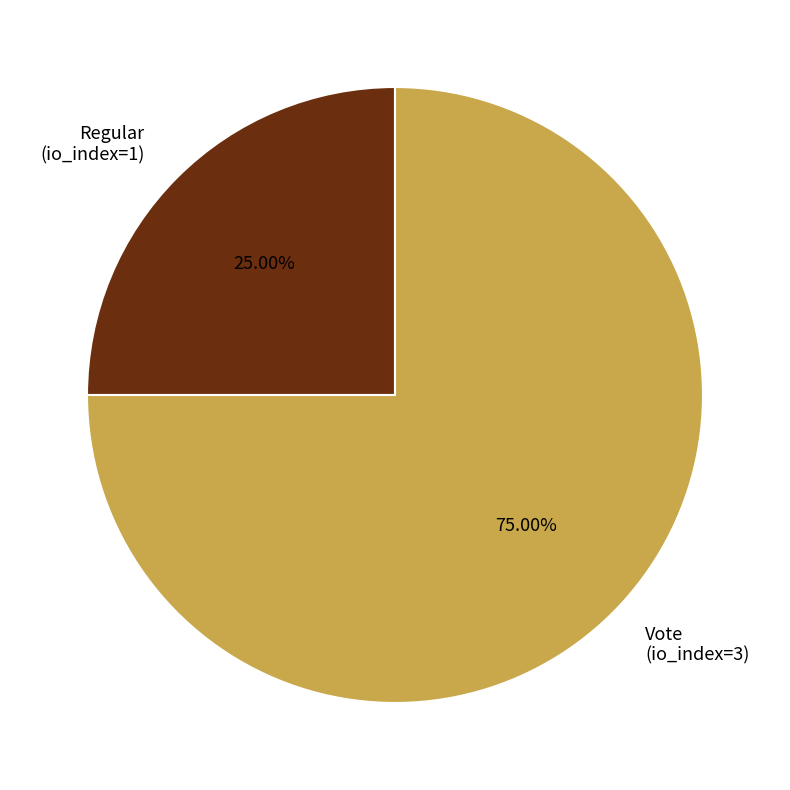

How many segments does this pie chart have?

2